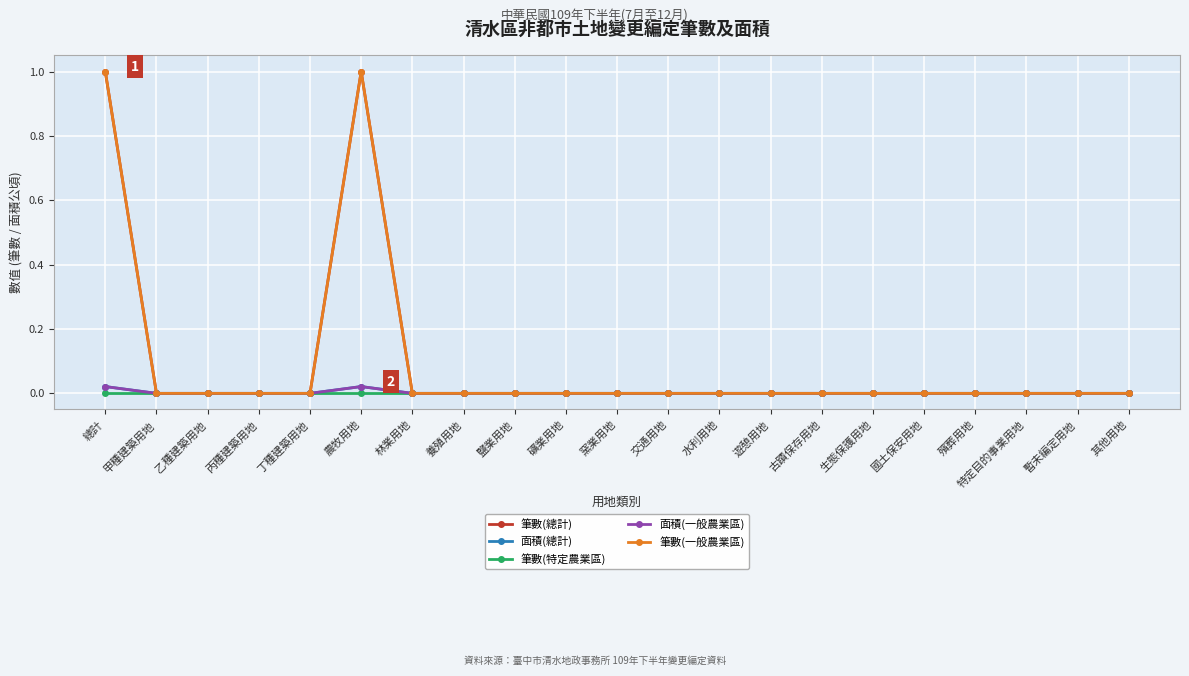

Which has a higher value, 其他用地 or 礦業用地?

其他用地